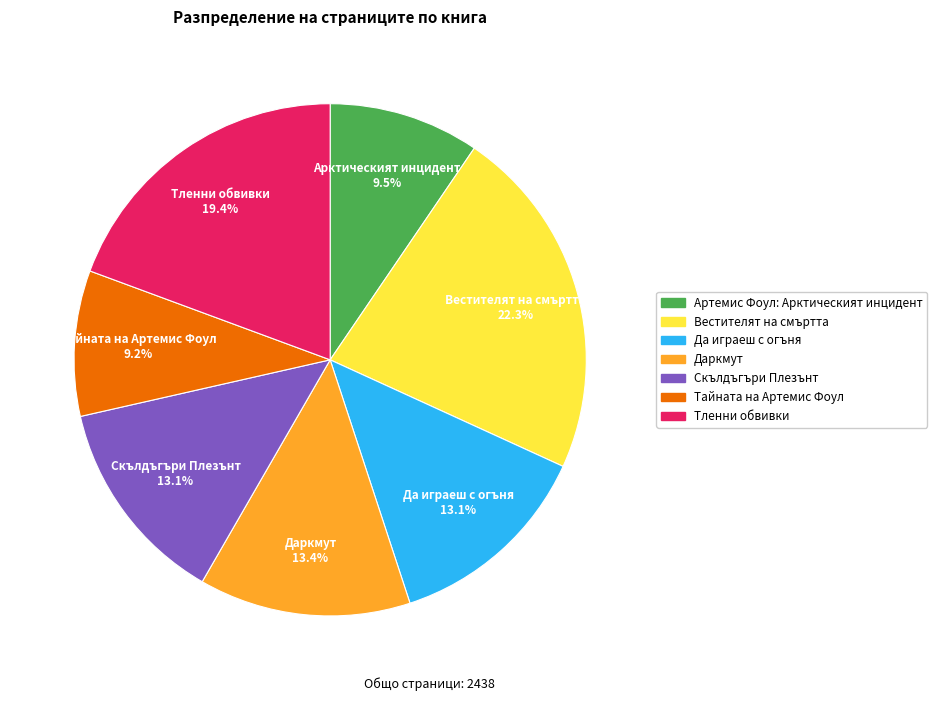

Does any single category account for the majority?

No